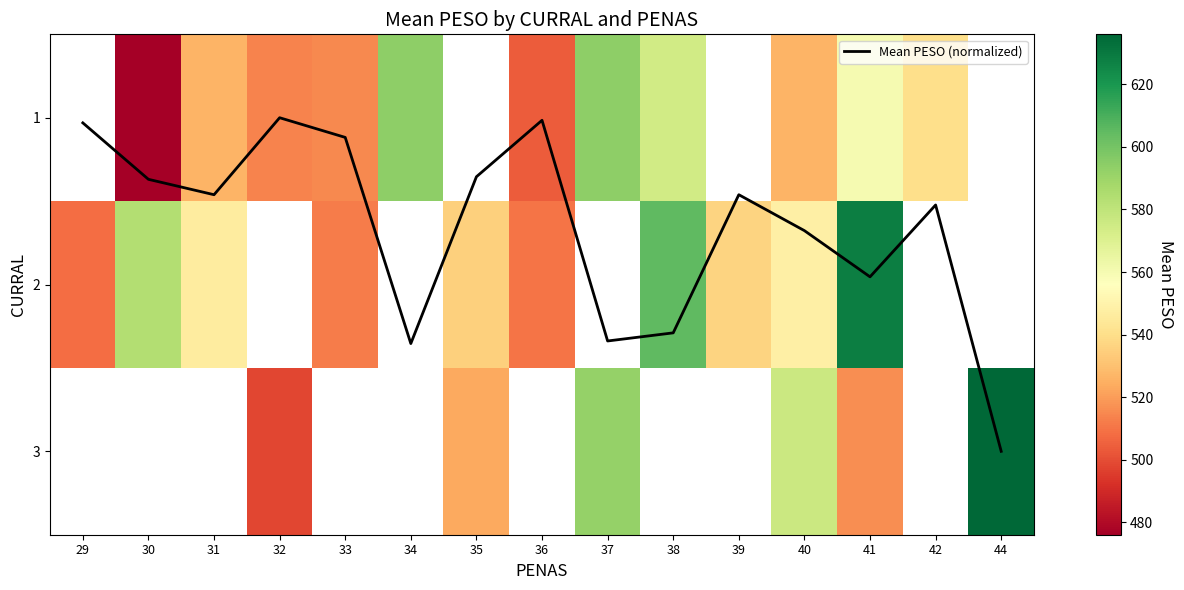

Is the value of 2 at 33 greater than the value of 3 at 30?

No